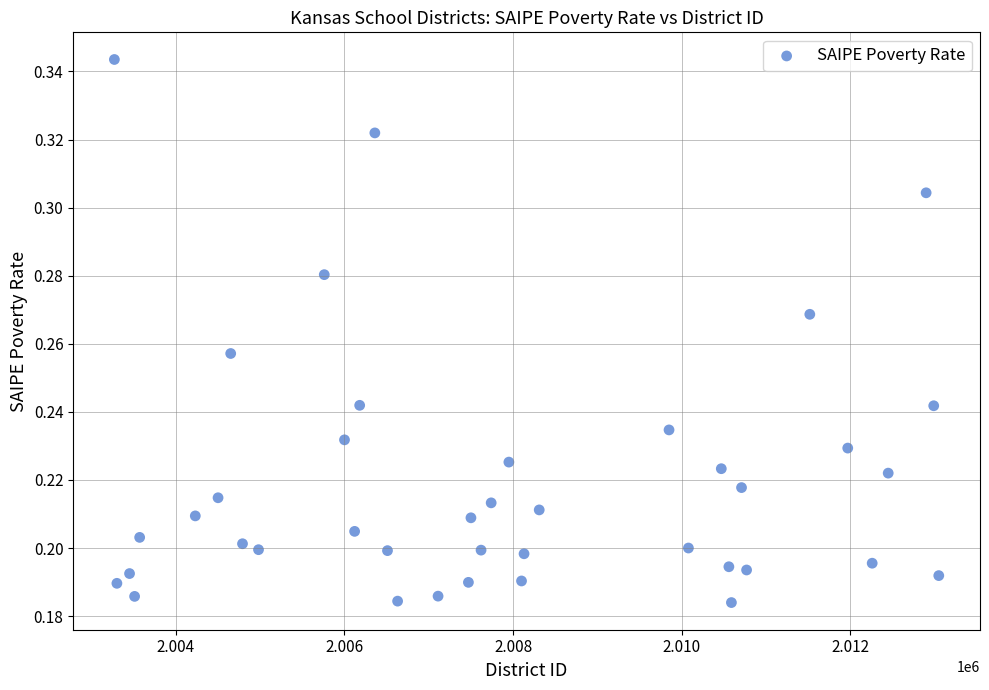

What is the range of X values (max minus min)?

9780.0